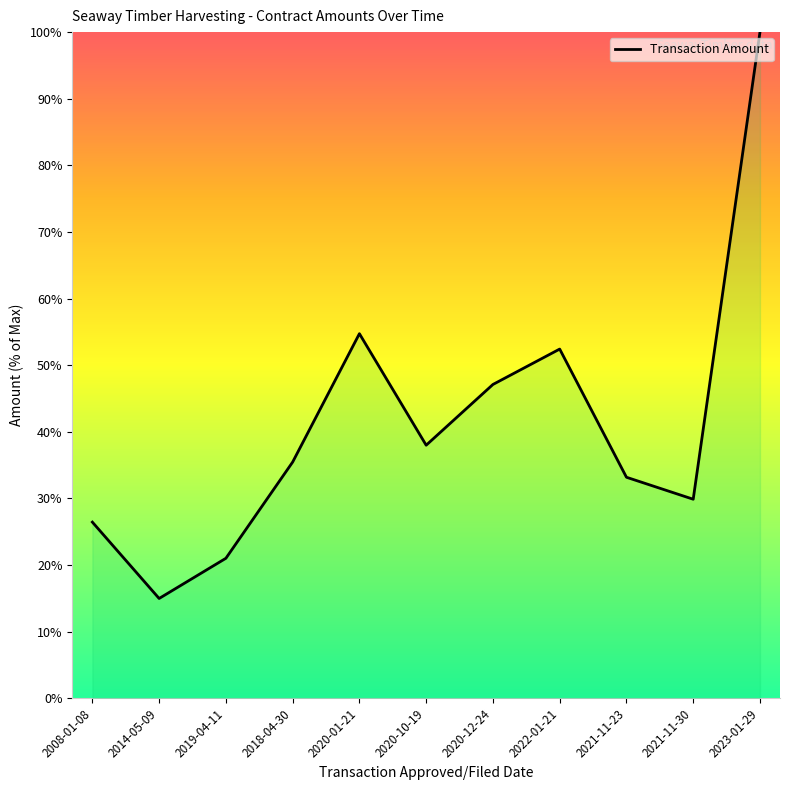

Which has a higher value, 2020-12-24 or 2021-11-30?

2020-12-24